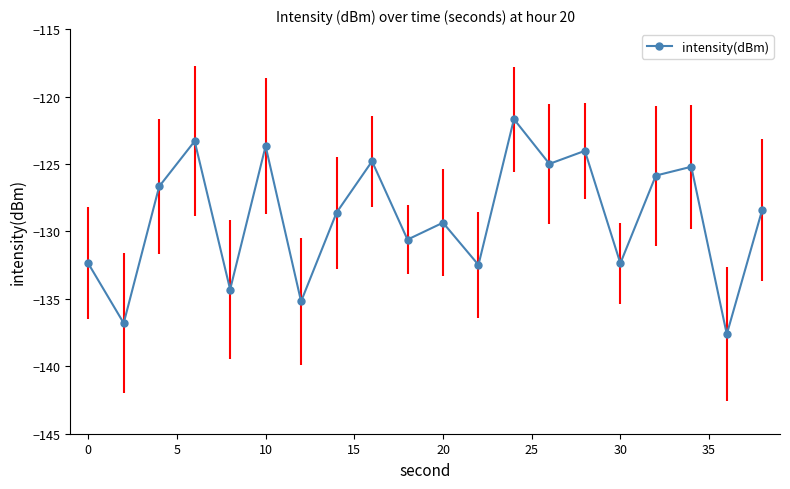

What is the sum of all values?

-2578.3